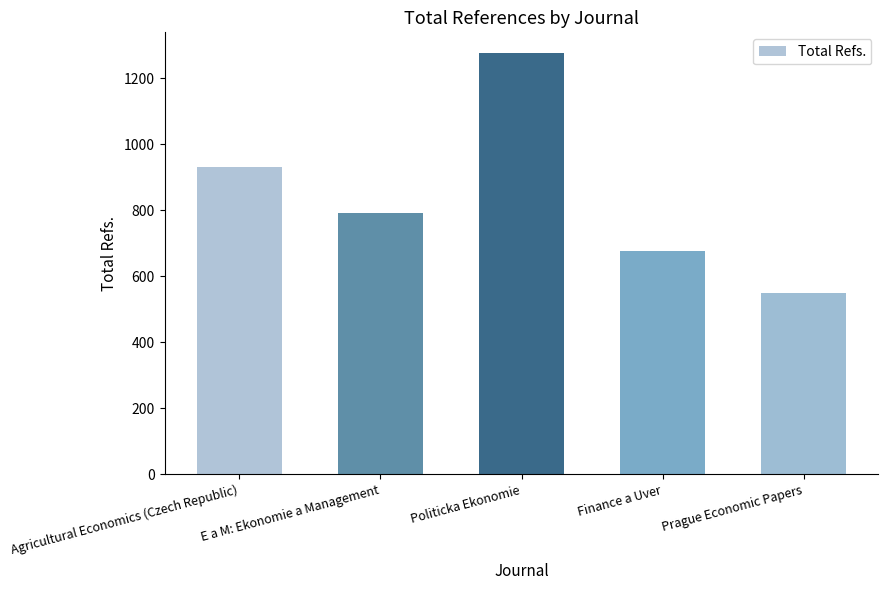

List the labels in order of value, largest first.

Politicka Ekonomie, Agricultural Economics (Czech Republic), E a M: Ekonomie a Management, Finance a Uver, Prague Economic Papers